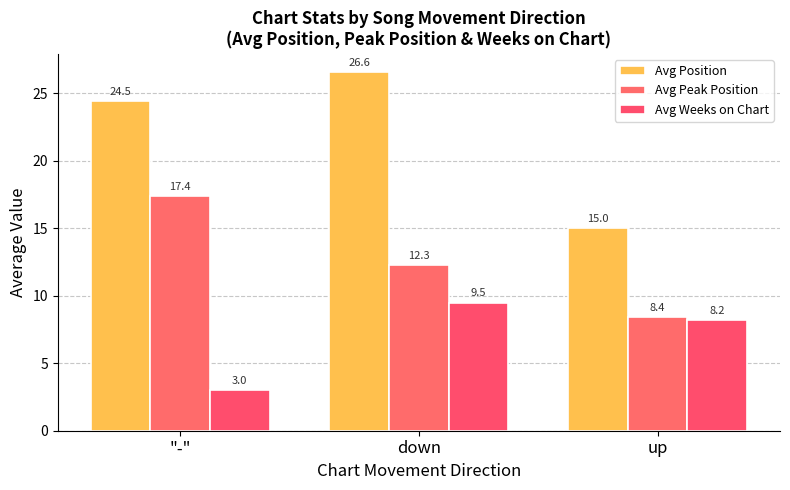

At how many categories does at least one series exceed 21?

2